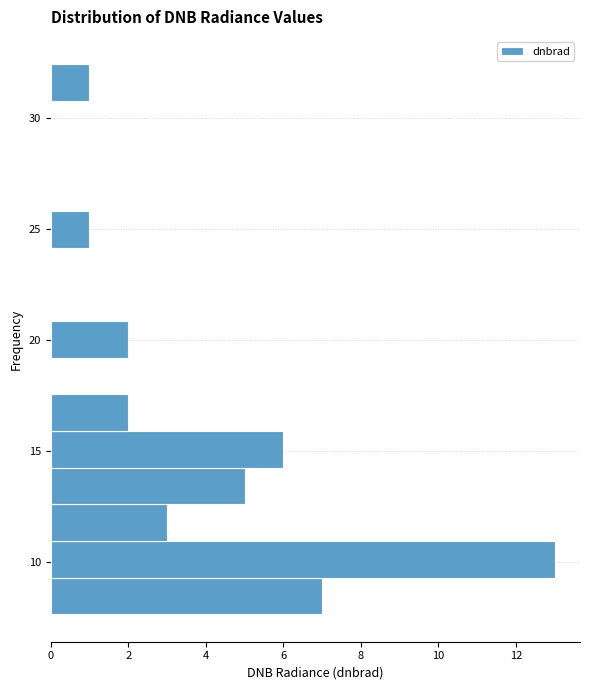

Read against the y-axis, roughly where is the centre of the longest bar?

10.0